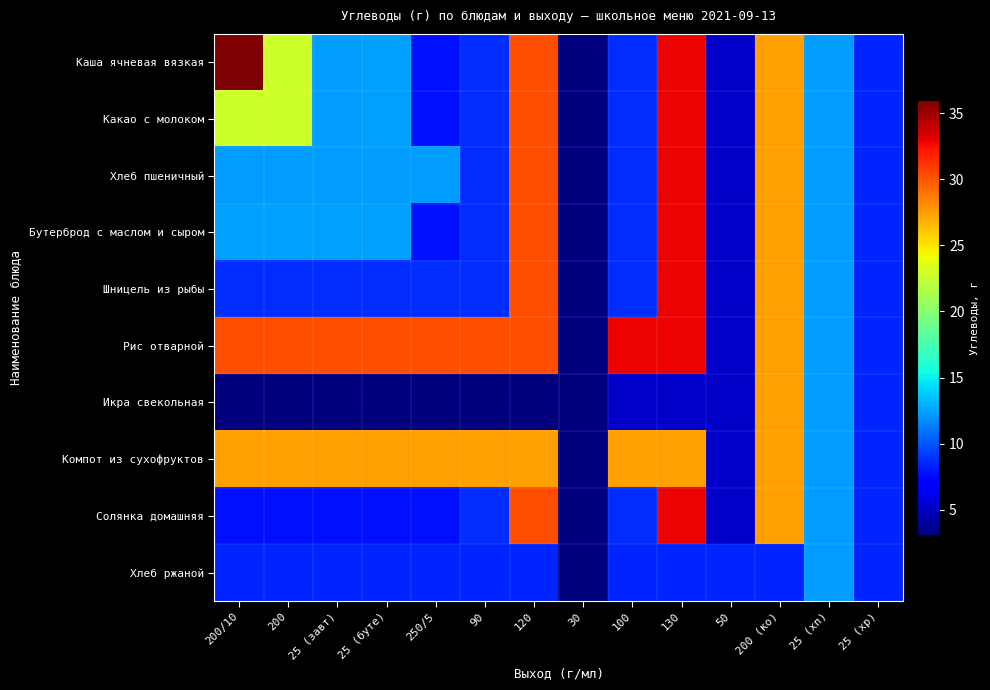

Reading right to left, transcribe all the data shown in this chart.

Каша ячневая вязкая: 25 (хр)=8.4	25 (хп)=12.3	200 (ко)=27.4	50=5.2	130=32.8	100=8.7	30=3.1	120=30.3	90=8.7	250/5=7.8	25 (буте)=12.4	25 (завт)=12.3	200=22.8	200/10=36.0
Какао с молоком: 25 (хр)=8.4	25 (хп)=12.3	200 (ко)=27.4	50=5.2	130=32.8	100=8.7	30=3.1	120=30.3	90=8.7	250/5=7.8	25 (буте)=12.4	25 (завт)=12.3	200=22.8	200/10=22.8
Хлеб пшеничный: 25 (хр)=8.4	25 (хп)=12.3	200 (ко)=27.4	50=5.2	130=32.8	100=8.7	30=3.1	120=30.3	90=8.7	250/5=12.3	25 (буте)=12.3	25 (завт)=12.3	200=12.3	200/10=12.3
Бутерброд с маслом и сыром: 25 (хр)=8.4	25 (хп)=12.3	200 (ко)=27.4	50=5.2	130=32.8	100=8.7	30=3.1	120=30.3	90=8.7	250/5=7.8	25 (буте)=12.4	25 (завт)=12.4	200=12.4	200/10=12.4
Шницель из рыбы: 25 (хр)=8.4	25 (хп)=12.3	200 (ко)=27.4	50=5.2	130=32.8	100=8.7	30=3.1	120=30.3	90=8.7	250/5=8.7	25 (буте)=8.7	25 (завт)=8.7	200=8.7	200/10=8.7
Рис отварной: 25 (хр)=8.4	25 (хп)=12.3	200 (ко)=27.4	50=5.2	130=32.8	100=32.8	30=3.1	120=30.3	90=30.3	250/5=30.3	25 (буте)=30.3	25 (завт)=30.3	200=30.3	200/10=30.3
Икра свекольная: 25 (хр)=8.4	25 (хп)=12.3	200 (ко)=27.4	50=5.2	130=5.2	100=5.2	30=3.1	120=3.1	90=3.1	250/5=3.1	25 (буте)=3.1	25 (завт)=3.1	200=3.1	200/10=3.1
Компот из сухофруктов: 25 (хр)=8.4	25 (хп)=12.3	200 (ко)=27.4	50=5.2	130=27.4	100=27.4	30=3.1	120=27.4	90=27.4	250/5=27.4	25 (буте)=27.4	25 (завт)=27.4	200=27.4	200/10=27.4
Солянка домашняя: 25 (хр)=8.4	25 (хп)=12.3	200 (ко)=27.4	50=5.2	130=32.8	100=8.7	30=3.1	120=30.3	90=8.7	250/5=7.8	25 (буте)=7.8	25 (завт)=7.8	200=7.8	200/10=7.8
Хлеб ржаной: 25 (хр)=8.4	25 (хп)=12.3	200 (ко)=8.4	50=8.4	130=8.4	100=8.4	30=3.1	120=8.4	90=8.4	250/5=8.4	25 (буте)=8.4	25 (завт)=8.4	200=8.4	200/10=8.4